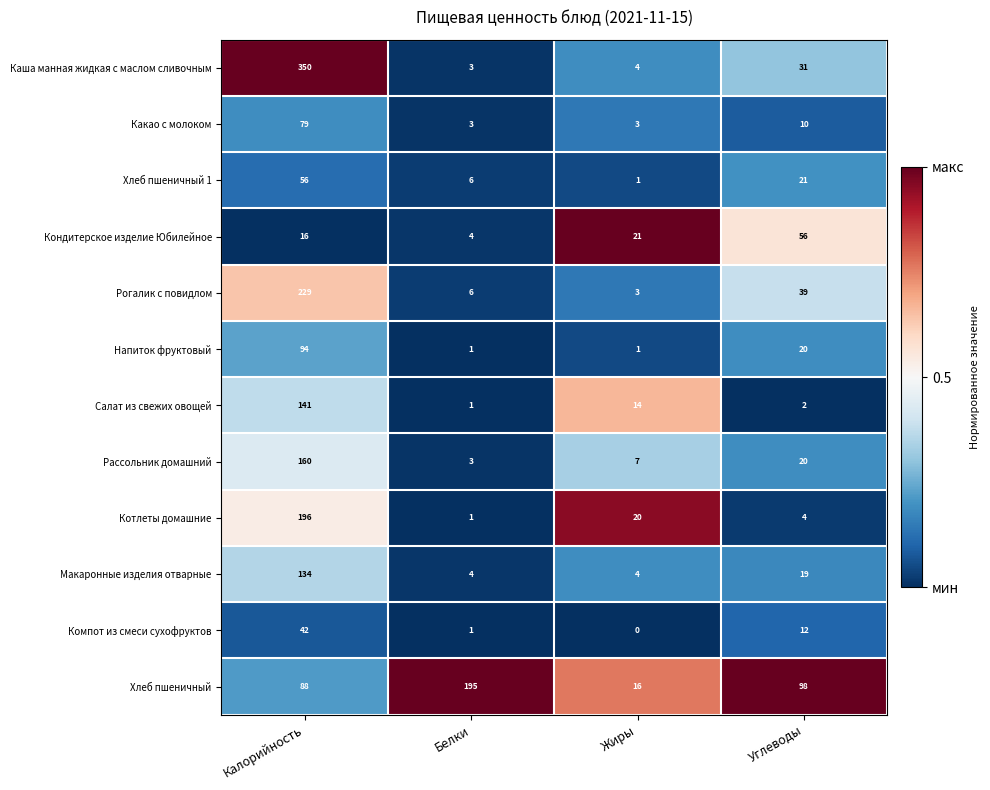

At which category is the sum across all series the highest?

Калорийность